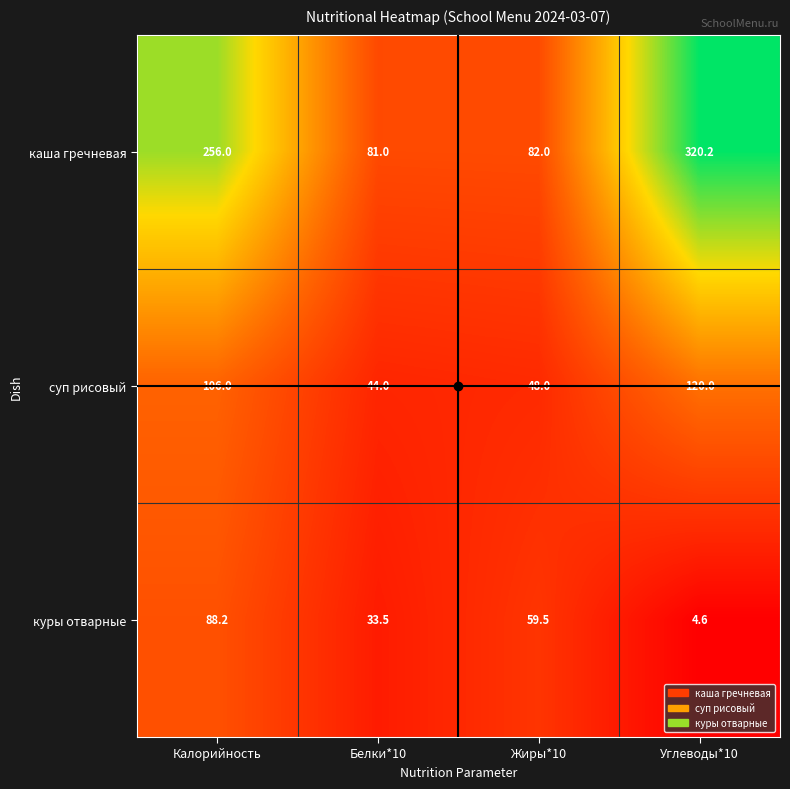

What is the sum of the куры отварные values at Калорийность and Углеводы*10?

92.8